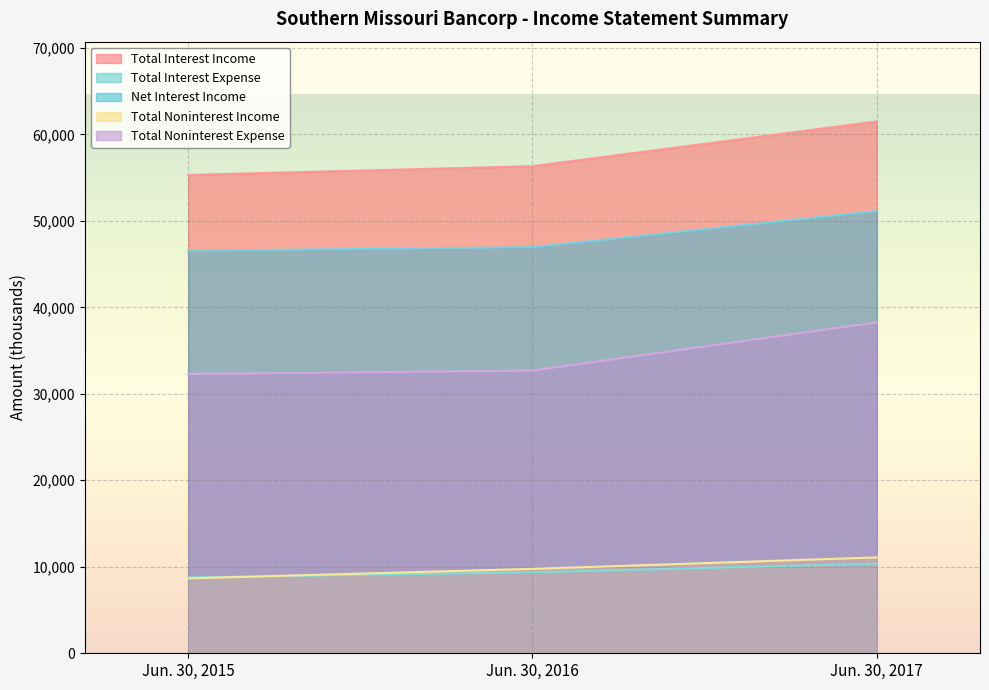

What is the difference between the maximum and minimum values in the Total Noninterest Expense series?

5967